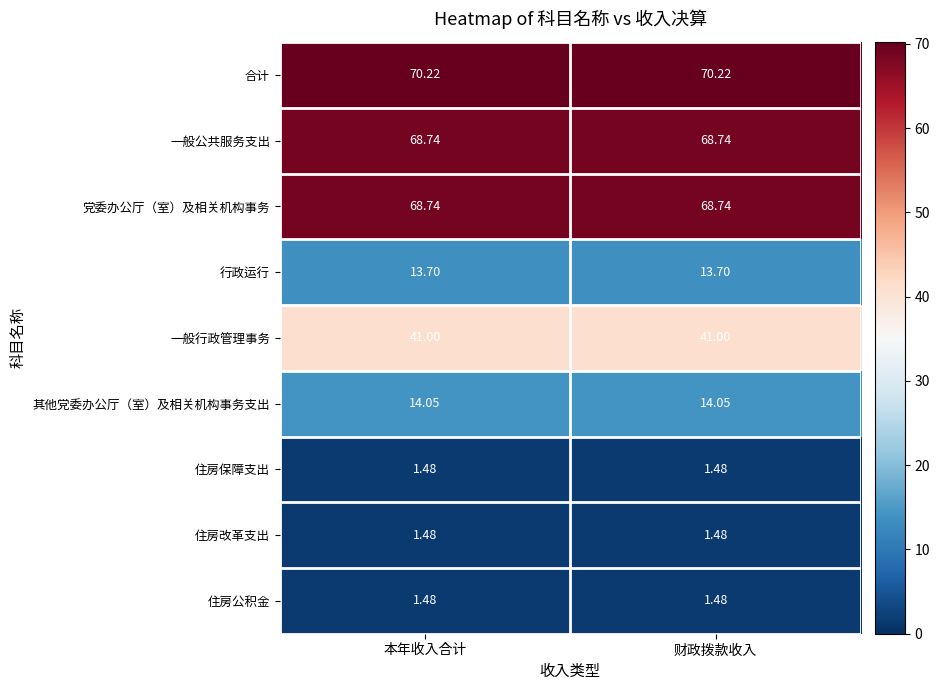

Is the value of 一般行政管理事务 at 本年收入合计 greater than the value of 一般公共服务支出 at 财政拨款收入?

No